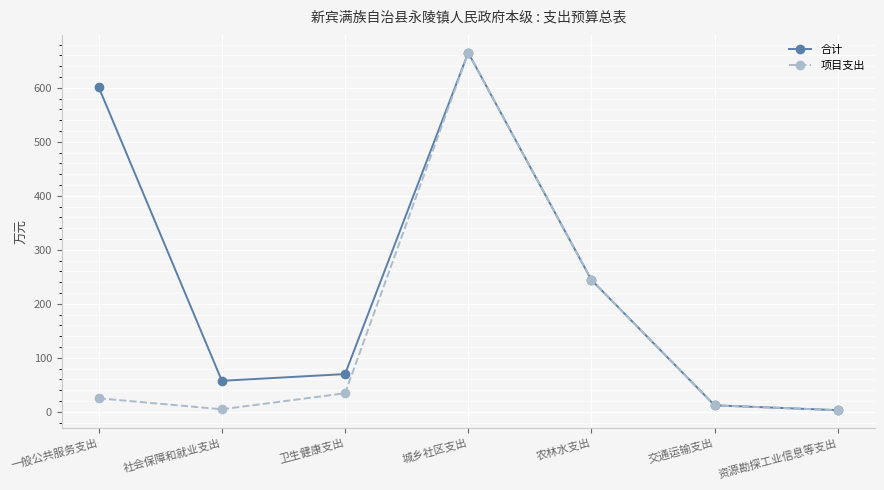

How many data points does each series have?

7